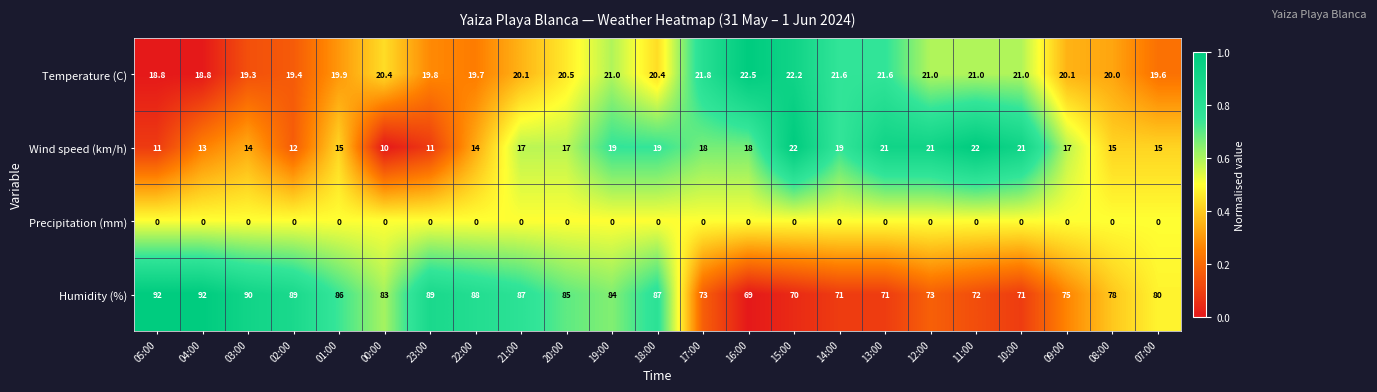

Is it true that Temperature (C) equals 21.0 at 10:00?

True